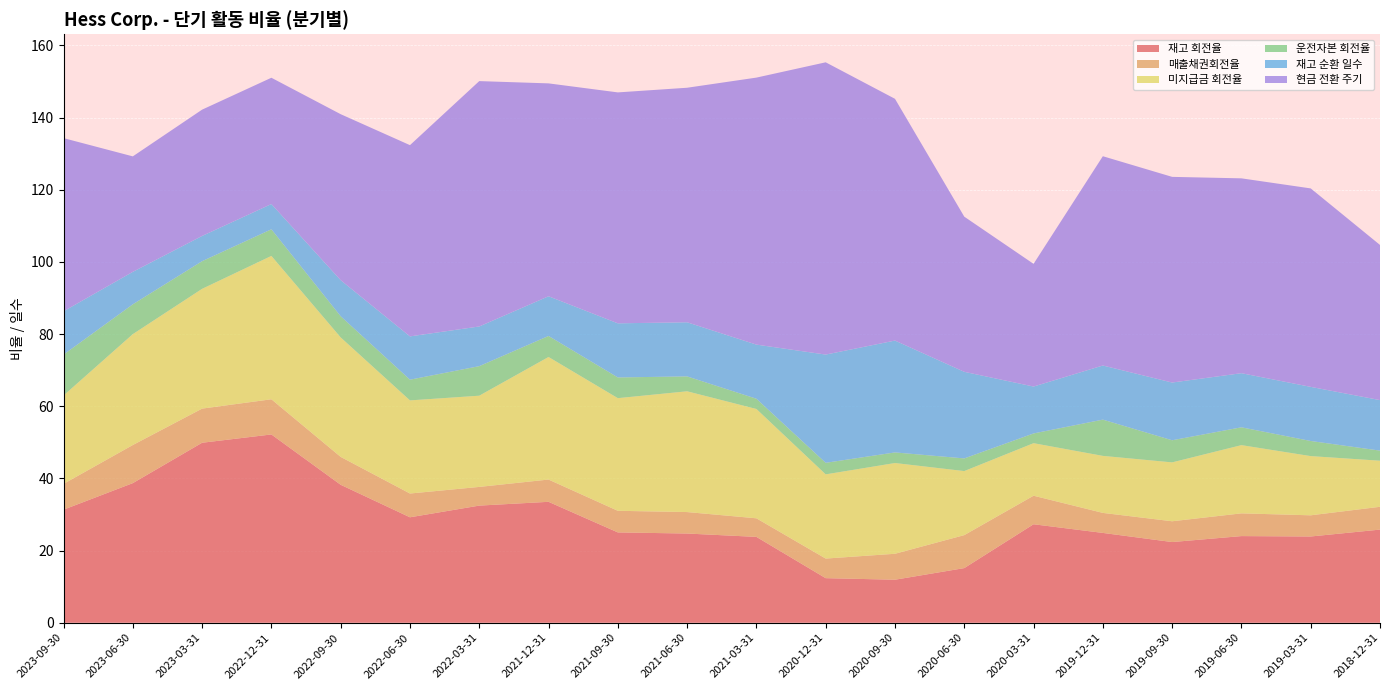

Reading left to right, list all the values displayed in this chart.

재고 회전율: 31.3	38.7	49.9	52.2	38.2	29.2	32.5	33.5	25.0	24.7	23.8	12.3	11.9	15.1	27.3	24.9	22.4	24.0	23.9	25.8
매출채권회전율: 7.2	10.6	9.5	9.8	7.7	6.6	5.2	6.2	6.0	6.0	5.2	5.4	7.2	9.1	7.9	5.5	5.8	6.3	5.9	6.3
미지급금 회전율: 24.5	30.7	33.2	39.7	33.1	25.8	25.3	34.0	31.2	33.5	30.3	23.3	25.1	17.8	14.6	15.8	16.3	18.9	16.4	12.8
운전자본 회전율: 11.3	8.3	7.7	7.4	5.9	5.7	8.2	5.8	5.7	4.1	2.8	3.2	2.9	3.5	2.7	10.1	6.1	4.9	4.2	2.8
재고 순환 일수: 12.0	9.0	7.0	7.0	10.0	12.0	11.0	11.0	15.0	15.0	15.0	30.0	31.0	24.0	13.0	15.0	16.0	15.0	15.0	14.0
현금 전환 주기: 48.0	32.0	35.0	35.0	46.0	53.0	68.0	59.0	64.0	65.0	74.0	81.0	67.0	43.0	34.0	58.0	57.0	54.0	55.0	43.0